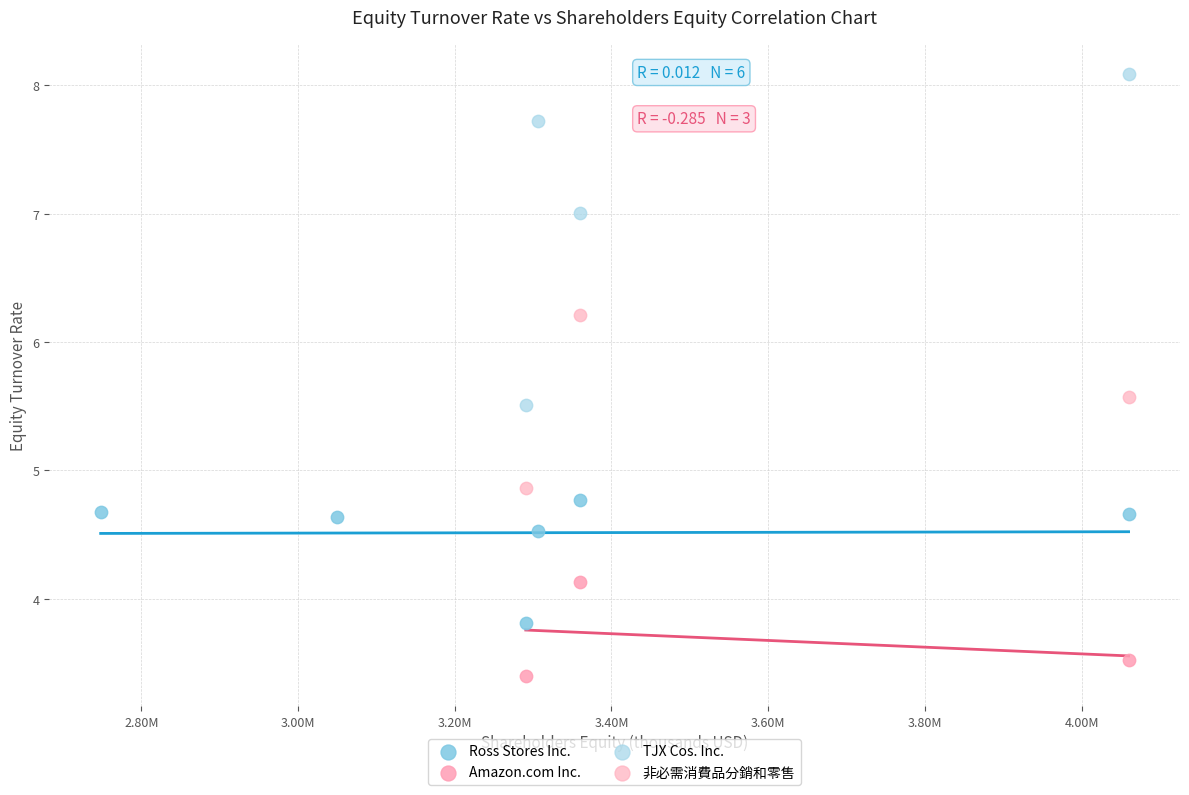

Which series reaches the maximum Y coordinate?

TJX Cos. Inc.